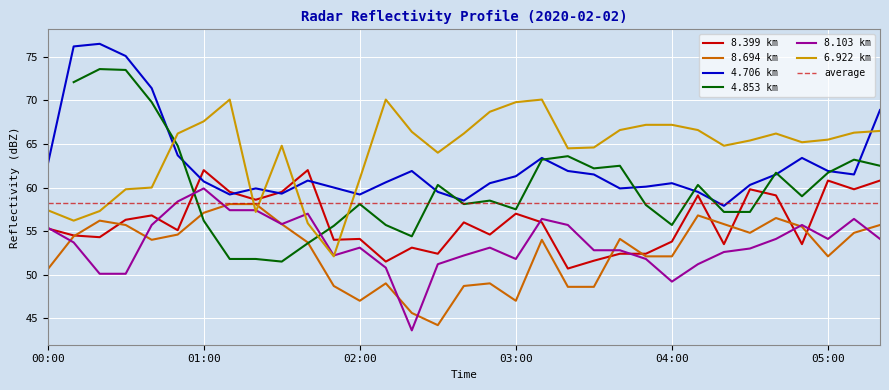

How many data points in 8.694 are less than 54?

15